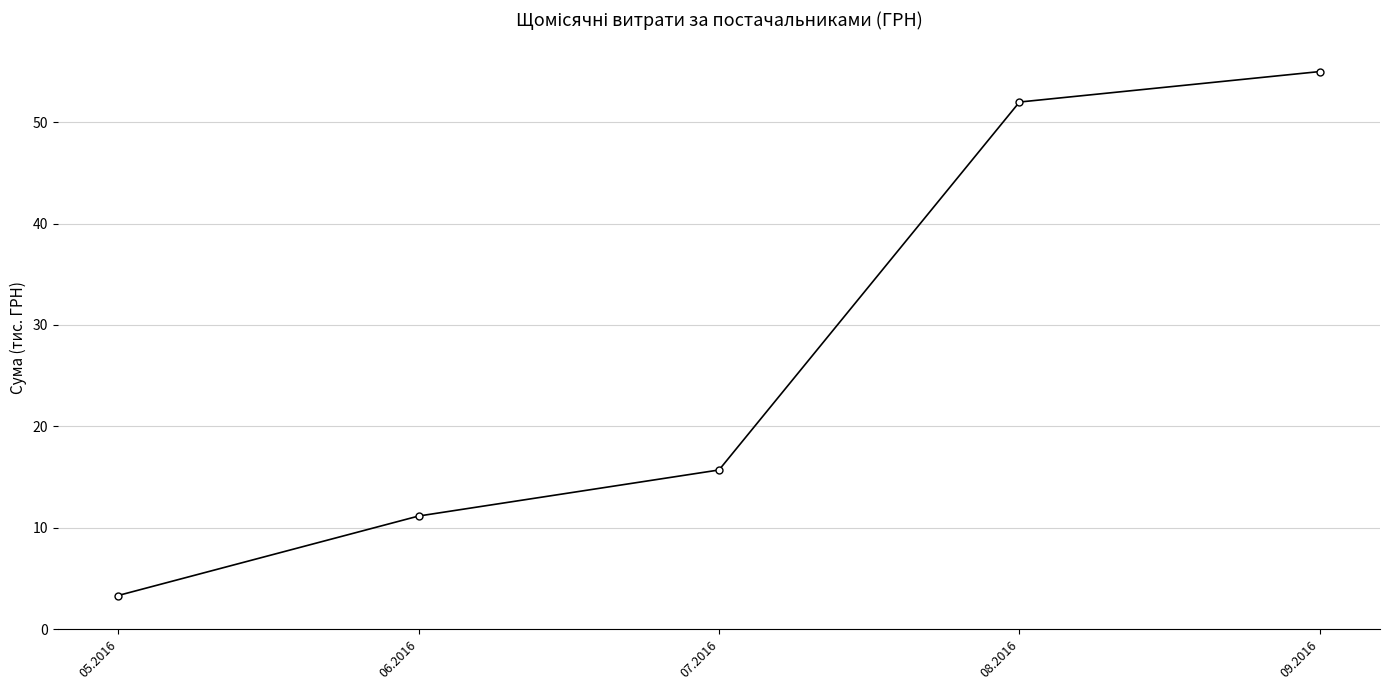

Which has a higher value, 09.2016 or 06.2016?

09.2016